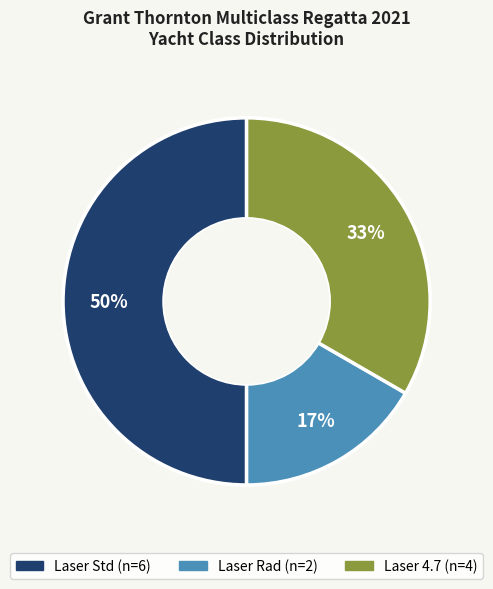

Approximately how many times larger is the value at Laser Rad compared to Laser Std?

0.3